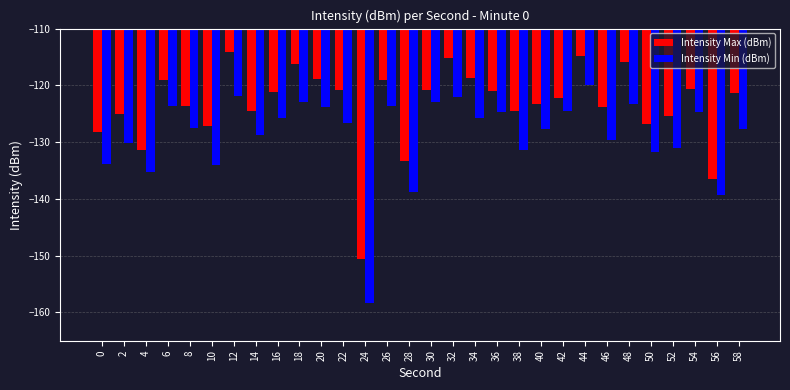

Where does the Intensity Max (dBm) series first go above -121?

6